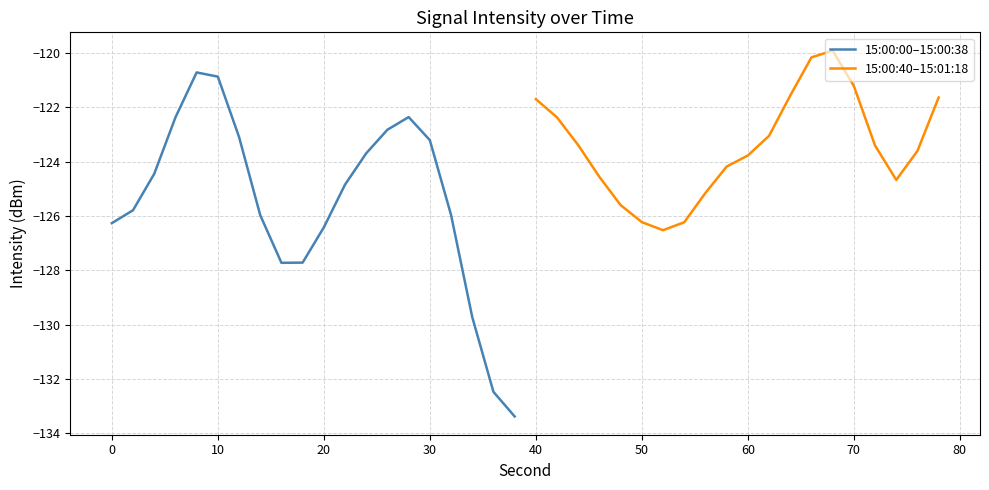

What is the difference between the second highest and second lowest values in the 15:00:00–15:00:38 series?

11.6